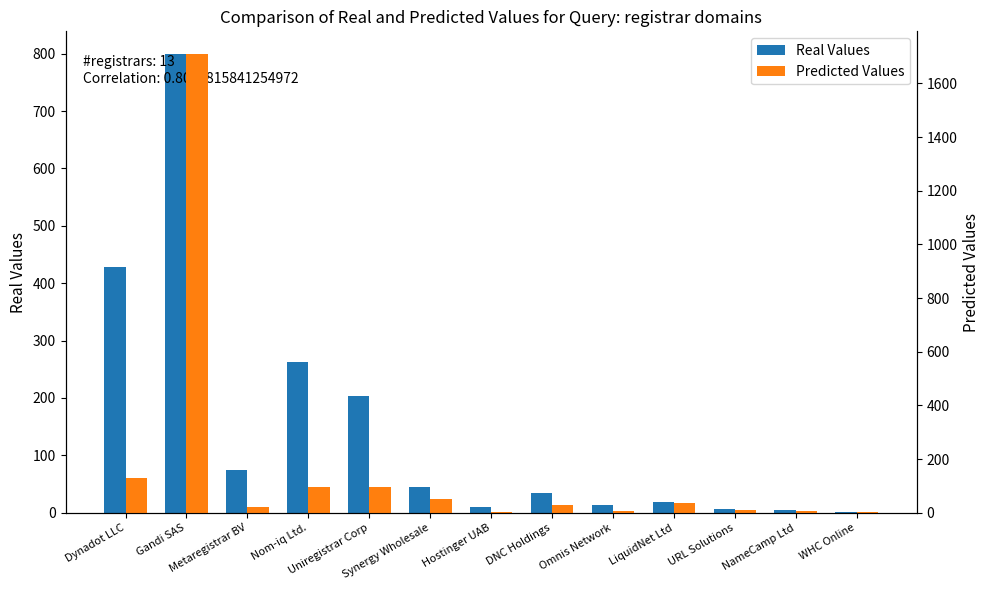

At how many categories does at least one series exceed 1419?

1